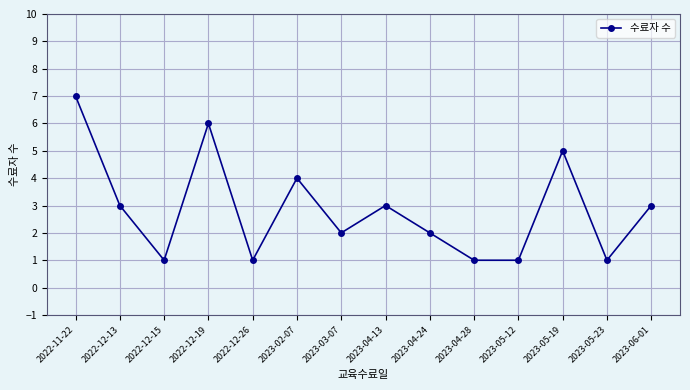

How many categories are shown in the chart?

14